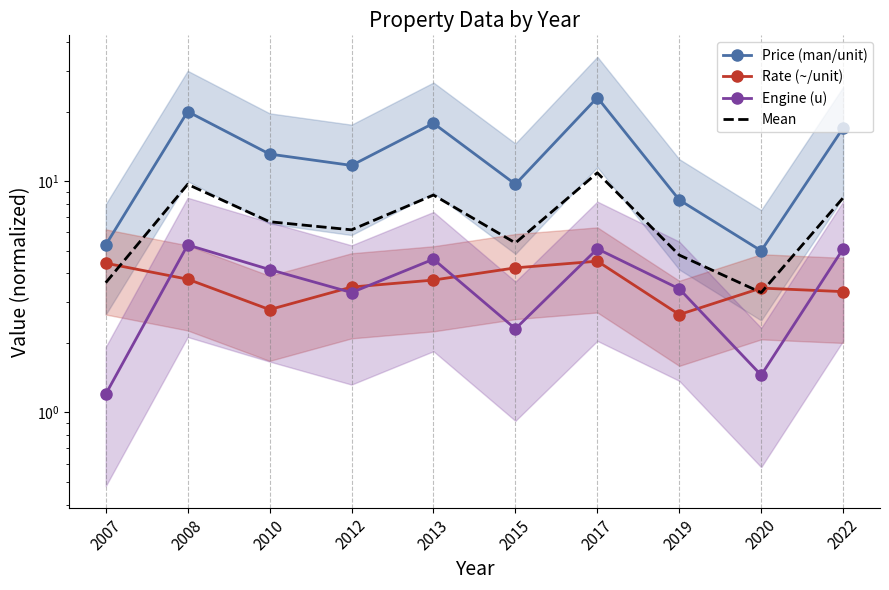

Rank the categories by Engine (u) value from lowest to highest.

2007, 2020, 2015, 2012, 2019, 2010, 2013, 2017, 2022, 2008